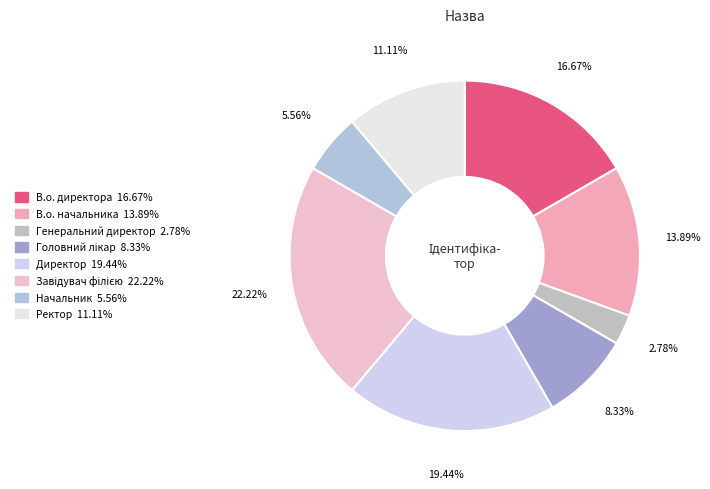

Rank the categories by value from lowest to highest.

Генеральний директор, Начальник, Головний лікар, Ректор, В.о. начальника, В.о. директора, Директор, Завідувач філією